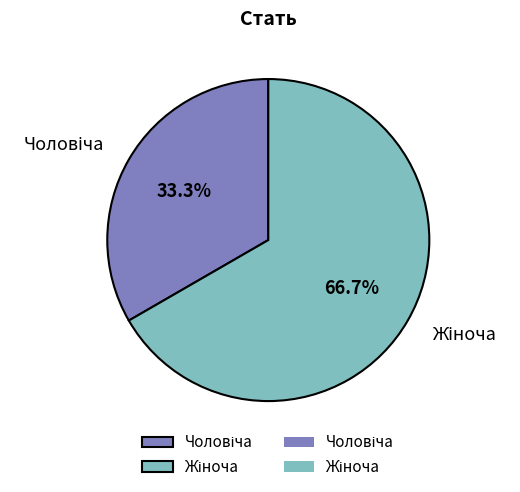

Is there a majority slice in this chart?

Yes